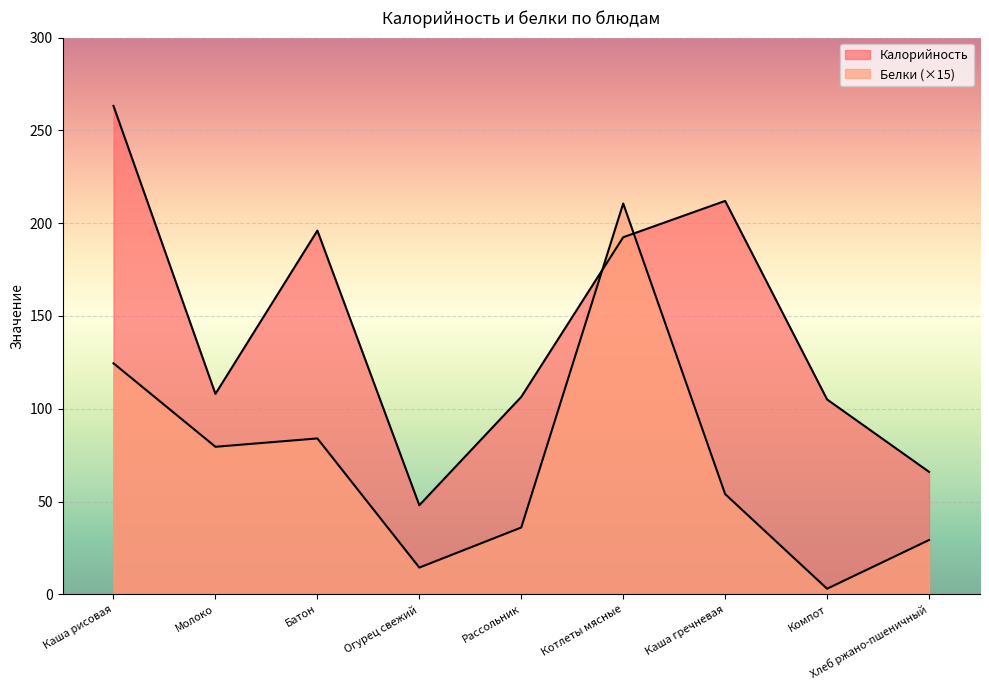

Where is the first local maximum for Калорийность?

Батон